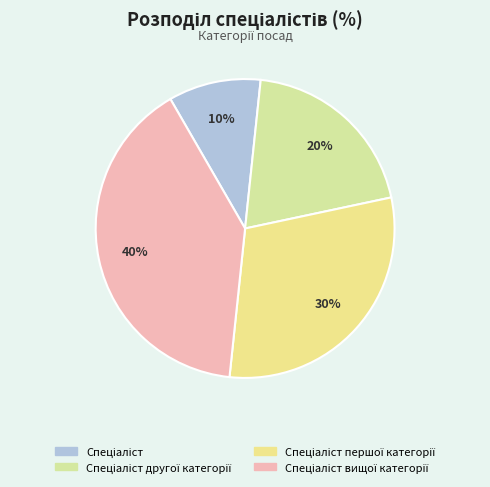

Which category has the biggest portion of the pie?

Спеціаліст вищої категорії